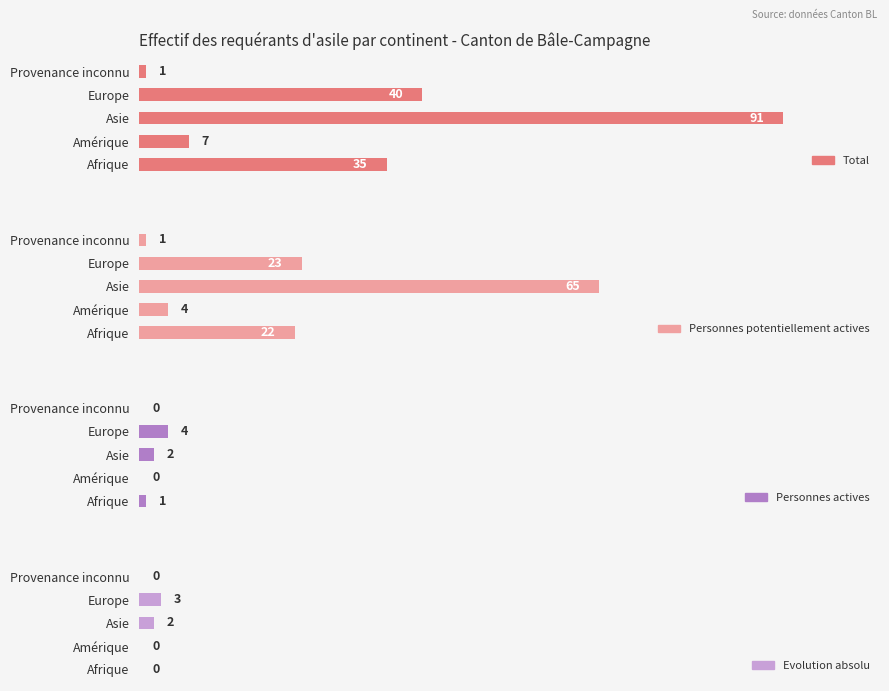

How many bars are there in total?

20